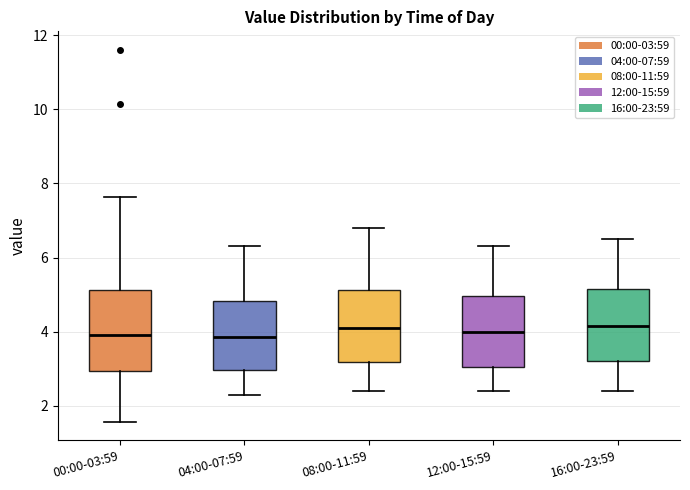

Which box is the tallest, from its lower edge to its upper edge?

00:00-03:59